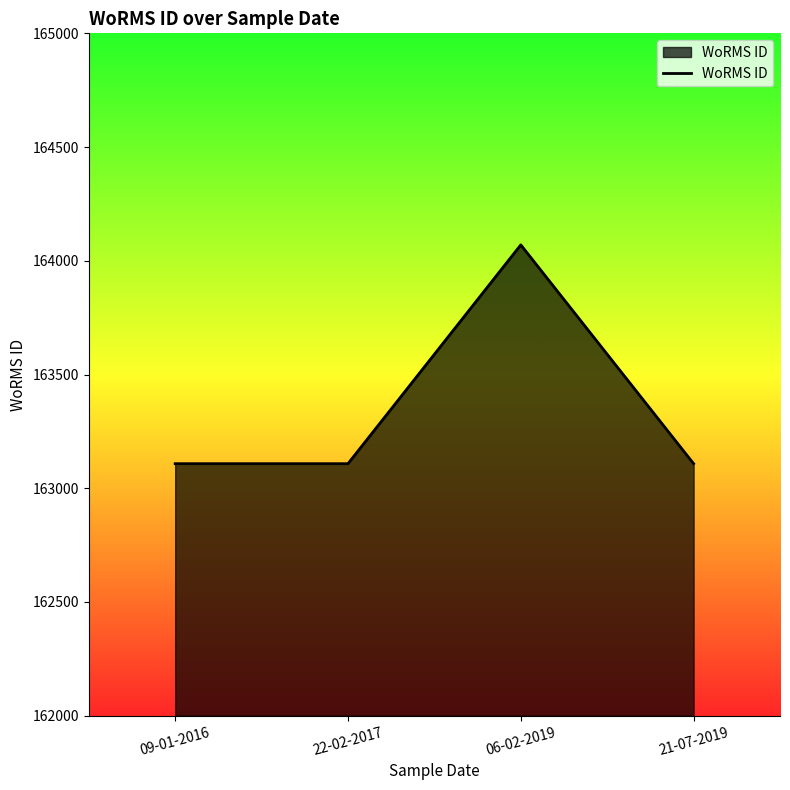

Count the number of categories in the chart.

4